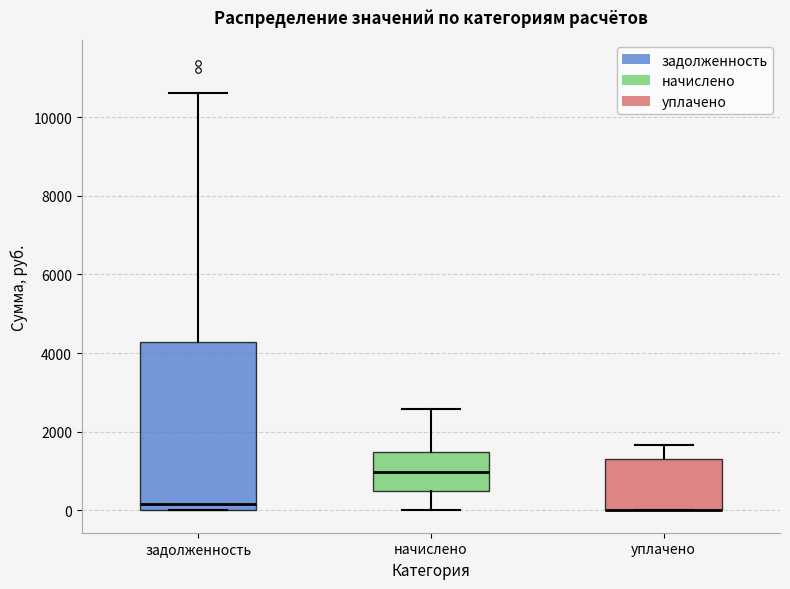

Where is the upper edge of the box for задолженность on the y-axis? The values are not printed on the chart, so give them approximately, as read against the axis.

4200